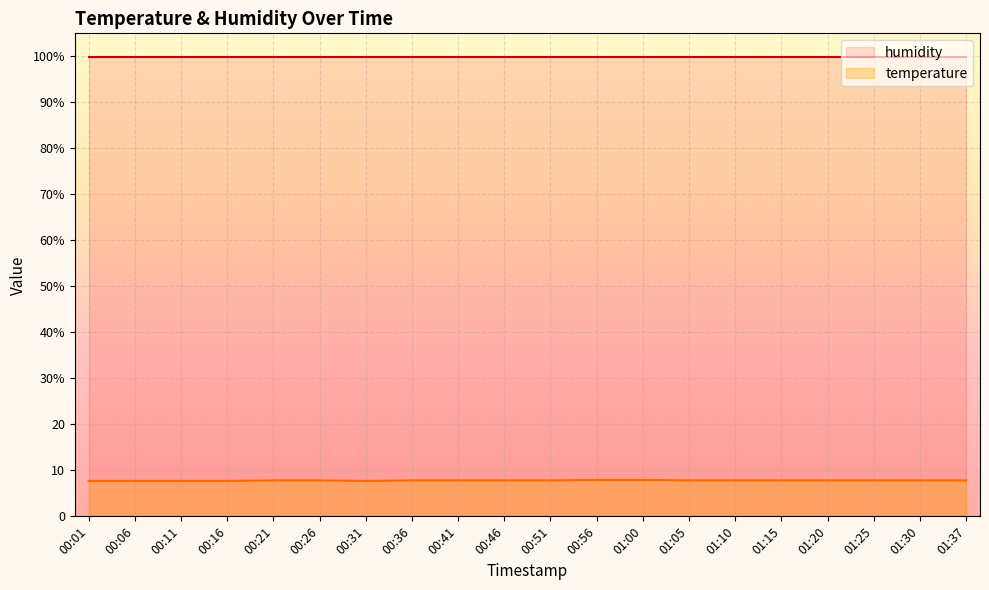

True or false: temperature and humidity intersect in this chart.

False